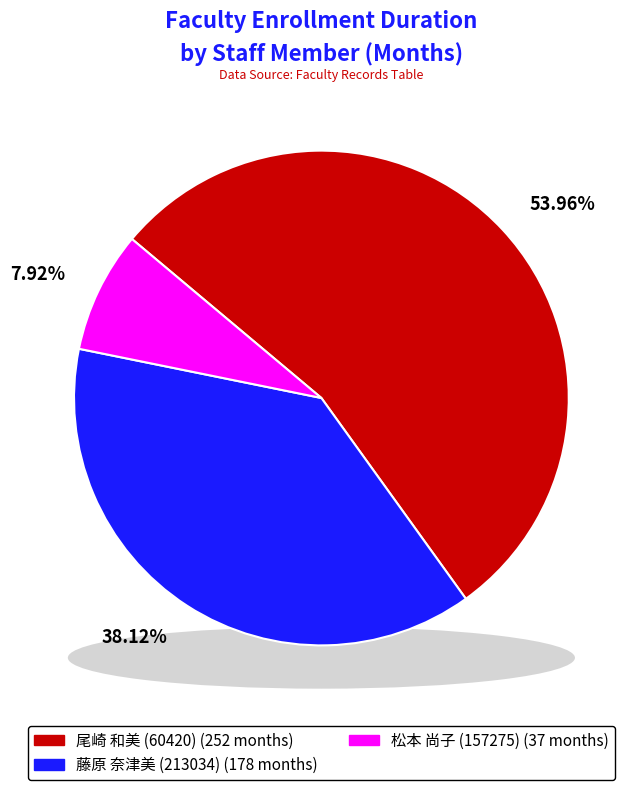

True or false: 尾崎 和美 (60420) accounts for 54% of the total.

True